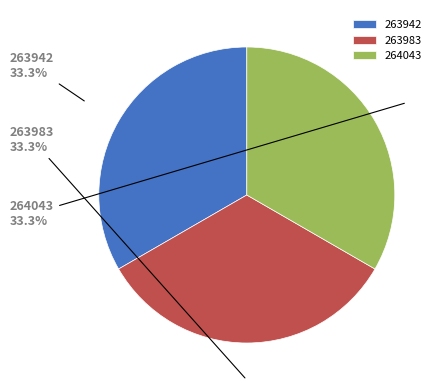

What is the total percentage of 264043 and 263983?

66.7%